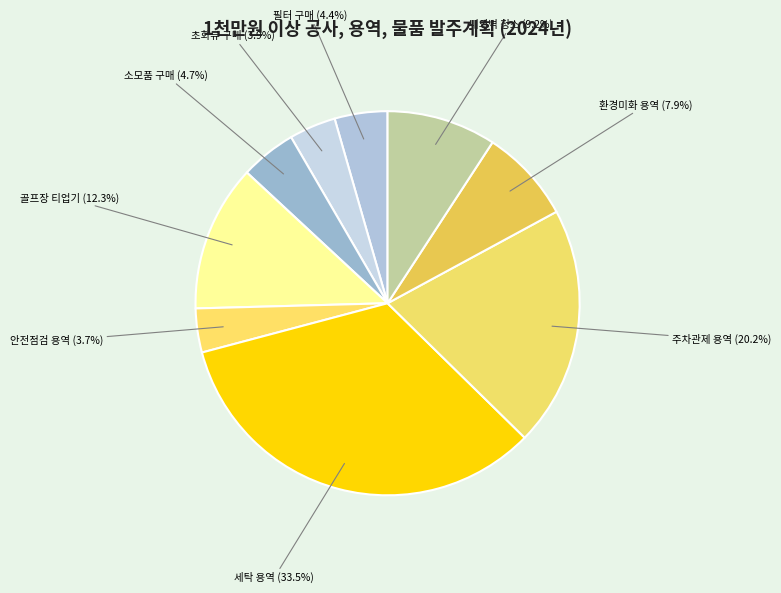

How much of the chart is everything except 골프장 티업기?

87.7%